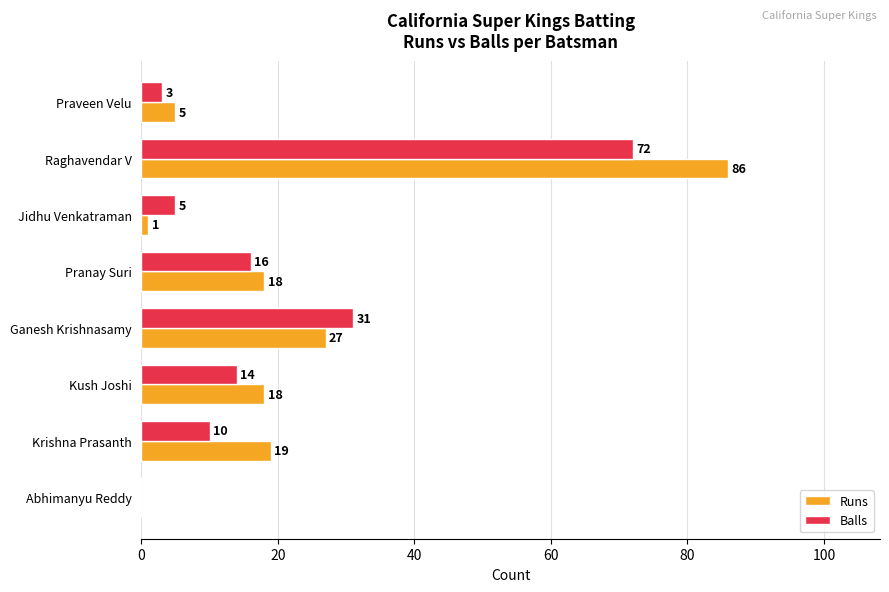

What is the average value of the Balls series?

19